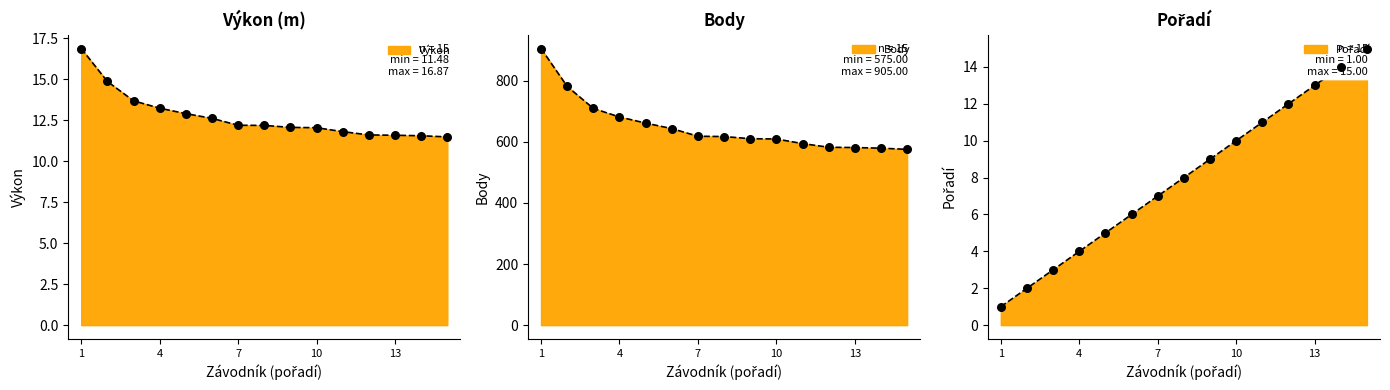

At how many categories does at least one series exceed 849?

1